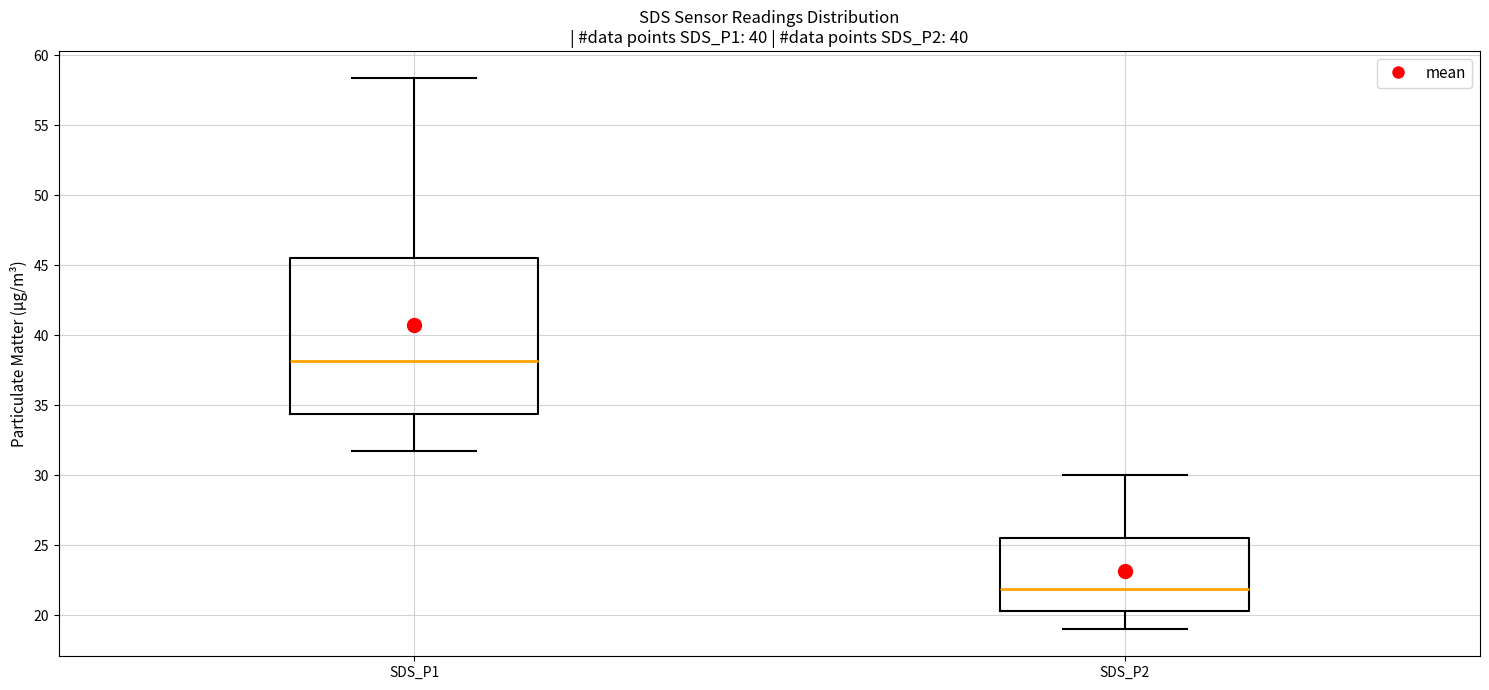

Where does the median line of the box for SDS_P2 sit on the y-axis? The values are not printed on the chart, so give them approximately, as read against the axis.

22.0